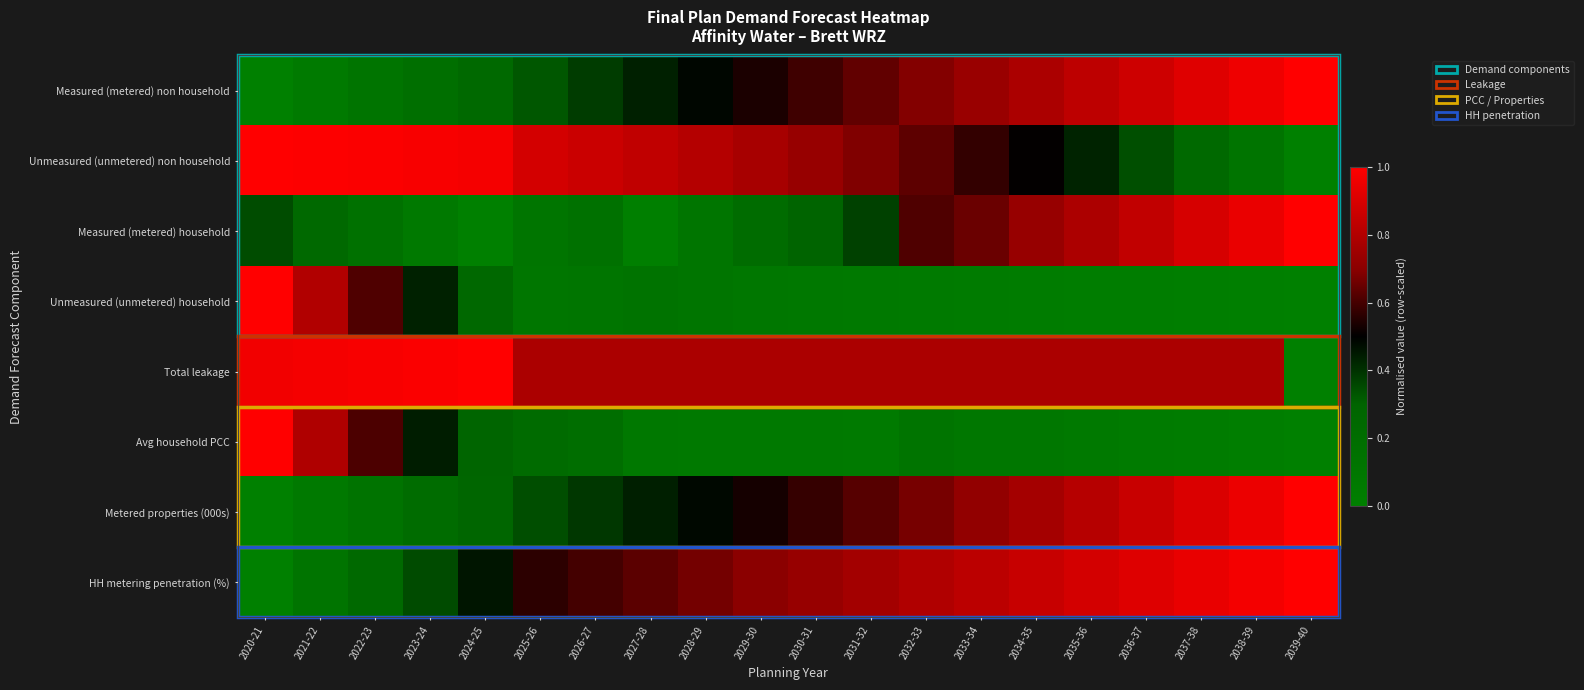

Reading left to right, extract all data points from this chart.

Measured (metered) non household: 2020-21=0.0	2021-22=0.1	2022-23=0.1	2023-24=0.2	2024-25=0.2	2025-26=0.3	2026-27=0.4	2027-28=0.4	2028-29=0.5	2029-30=0.5	2030-31=0.6	2031-32=0.6	2032-33=0.7	2033-34=0.7	2034-35=0.8	2035-36=0.8	2036-37=0.9	2037-38=0.9	2038-39=1.0	2039-40=1.0
Unmeasured (unmetered) non household: 2020-21=1.0	2021-22=1.0	2022-23=1.0	2023-24=1.0	2024-25=1.0	2025-26=0.9	2026-27=0.9	2027-28=0.8	2028-29=0.8	2029-30=0.8	2030-31=0.7	2031-32=0.7	2032-33=0.6	2033-34=0.6	2034-35=0.5	2035-36=0.4	2036-37=0.3	2037-38=0.2	2038-39=0.1	2039-40=0.0
Measured (metered) household: 2020-21=0.3	2021-22=0.2	2022-23=0.2	2023-24=0.1	2024-25=0.0	2025-26=0.1	2026-27=0.2	2027-28=0.0	2028-29=0.1	2029-30=0.2	2030-31=0.3	2031-32=0.4	2032-33=0.6	2033-34=0.7	2034-35=0.7	2035-36=0.8	2036-37=0.8	2037-38=0.9	2038-39=0.9	2039-40=1.0
Unmeasured (unmetered) household: 2020-21=1.0	2021-22=0.8	2022-23=0.6	2023-24=0.4	2024-25=0.3	2025-26=0.1	2026-27=0.1	2027-28=0.1	2028-29=0.1	2029-30=0.1	2030-31=0.1	2031-32=0.1	2032-33=0.1	2033-34=0.0	2034-35=0.0	2035-36=0.0	2036-37=0.0	2037-38=0.0	2038-39=0.0	2039-40=0.0
Total leakage: 2020-21=1.0	2021-22=1.0	2022-23=1.0	2023-24=1.0	2024-25=1.0	2025-26=0.8	2026-27=0.8	2027-28=0.8	2028-29=0.8	2029-30=0.8	2030-31=0.8	2031-32=0.8	2032-33=0.8	2033-34=0.8	2034-35=0.8	2035-36=0.8	2036-37=0.8	2037-38=0.8	2038-39=0.8	2039-40=0.0
Avg household PCC: 2020-21=1.0	2021-22=0.8	2022-23=0.6	2023-24=0.4	2024-25=0.3	2025-26=0.2	2026-27=0.2	2027-28=0.1	2028-29=0.1	2029-30=0.1	2030-31=0.1	2031-32=0.1	2032-33=0.1	2033-34=0.1	2034-35=0.1	2035-36=0.1	2036-37=0.1	2037-38=0.0	2038-39=0.0	2039-40=0.0
Metered properties (000s): 2020-21=0.0	2021-22=0.1	2022-23=0.1	2023-24=0.2	2024-25=0.3	2025-26=0.3	2026-27=0.4	2027-28=0.4	2028-29=0.5	2029-30=0.5	2030-31=0.6	2031-32=0.6	2032-33=0.7	2033-34=0.7	2034-35=0.8	2035-36=0.8	2036-37=0.9	2037-38=0.9	2038-39=1.0	2039-40=1.0
HH metering penetration (%): 2020-21=0.0	2021-22=0.1	2022-23=0.2	2023-24=0.3	2024-25=0.5	2025-26=0.6	2026-27=0.6	2027-28=0.6	2028-29=0.7	2029-30=0.7	2030-31=0.7	2031-32=0.8	2032-33=0.8	2033-34=0.8	2034-35=0.9	2035-36=0.9	2036-37=0.9	2037-38=0.9	2038-39=1.0	2039-40=1.0